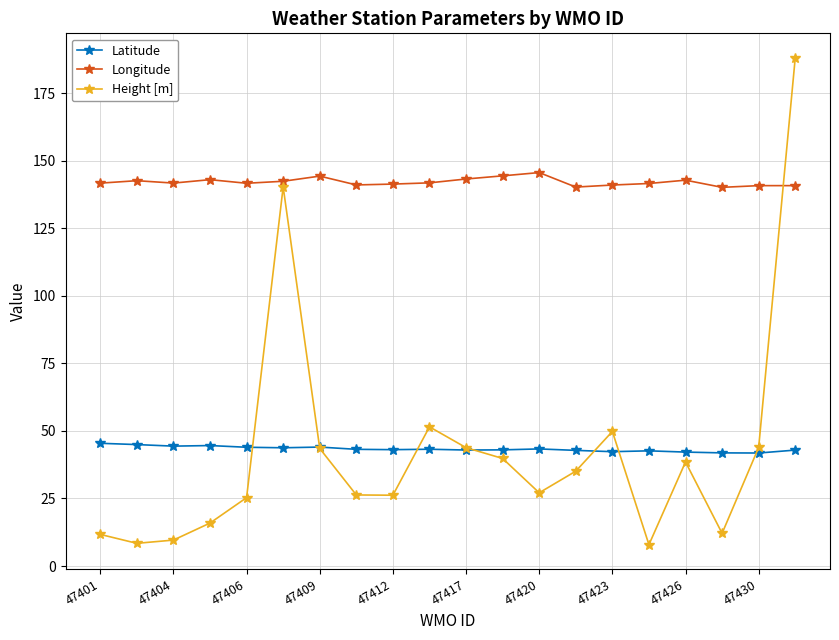

True or false: Latitude has more than 1 interior local peaks.

True